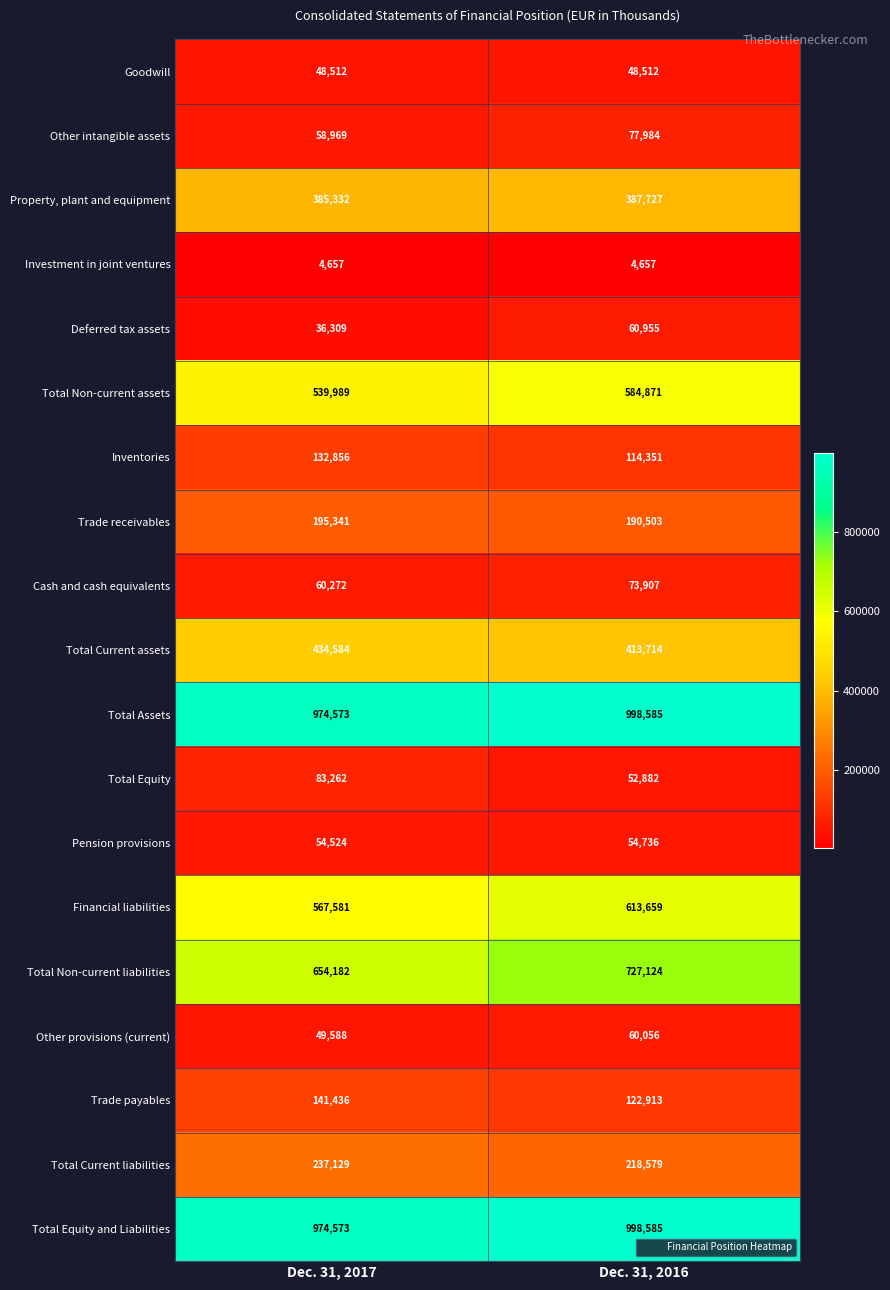

What is the lowest value of the Property, plant and equipment series?

385332